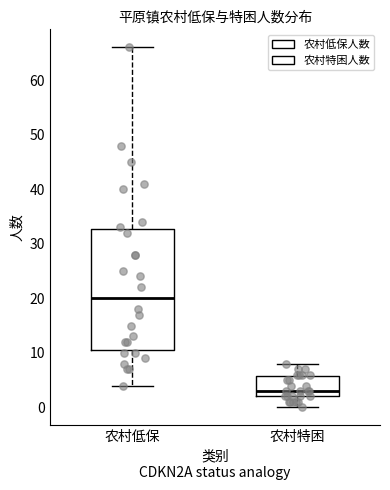

Comparing the boxes themselves (not the whiskers), which one is the tallest?

农村低保